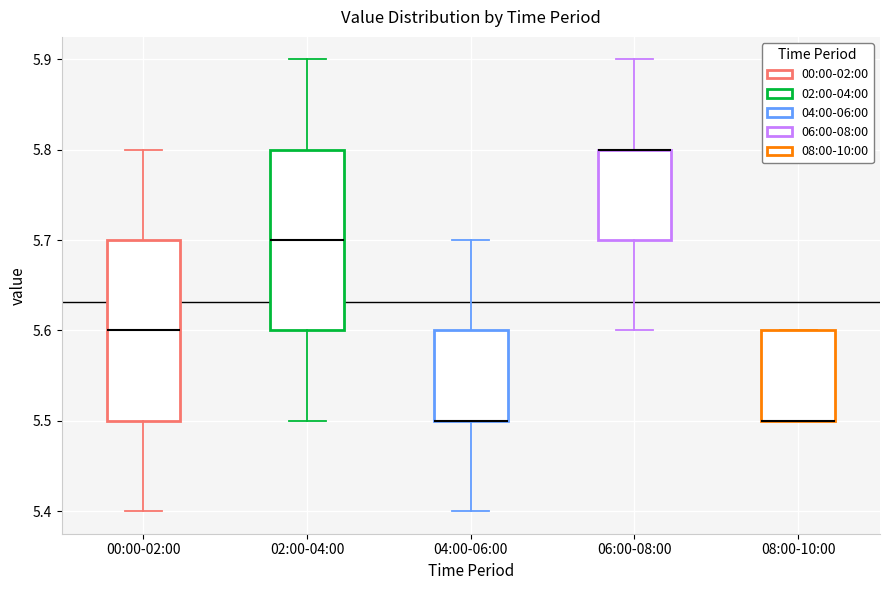

Where is the upper edge of the box for 06:00-08:00 on the y-axis? The values are not printed on the chart, so give them approximately, as read against the axis.

5.8